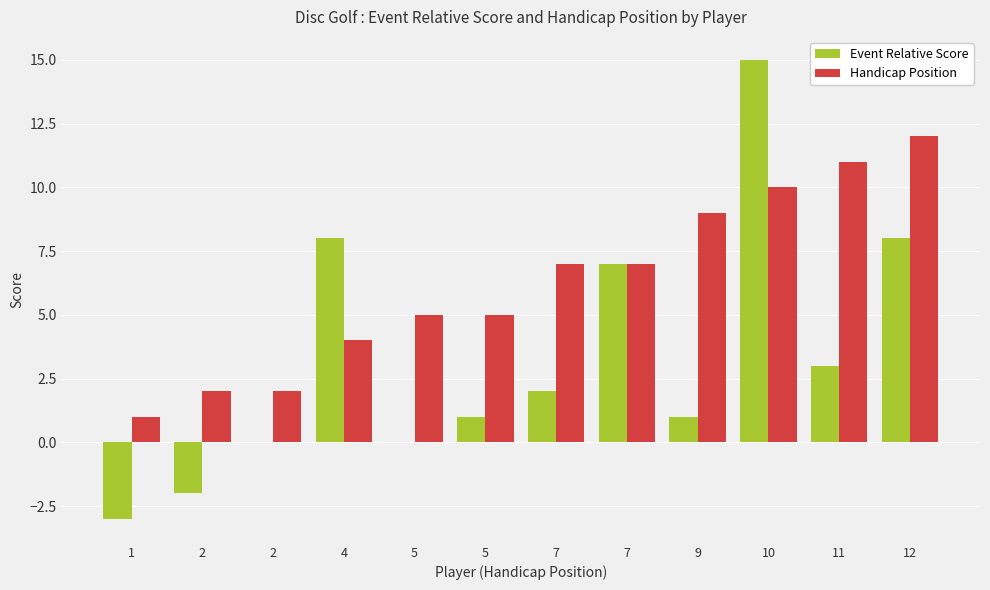

What is the minimum value shown in the chart?

-3